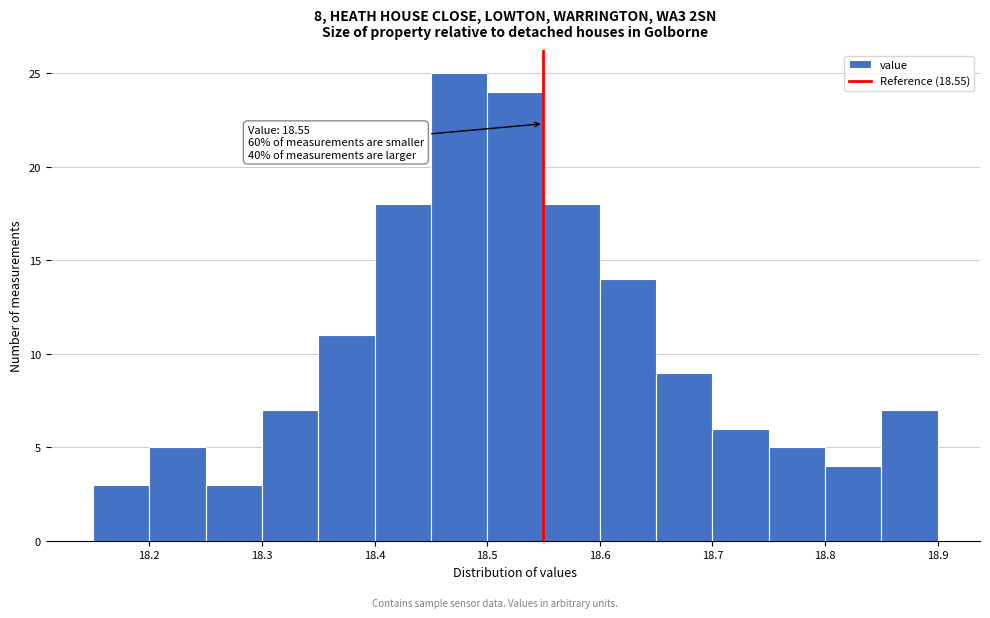

Which range on the x-axis has the tallest bar?

18.45 to 18.50